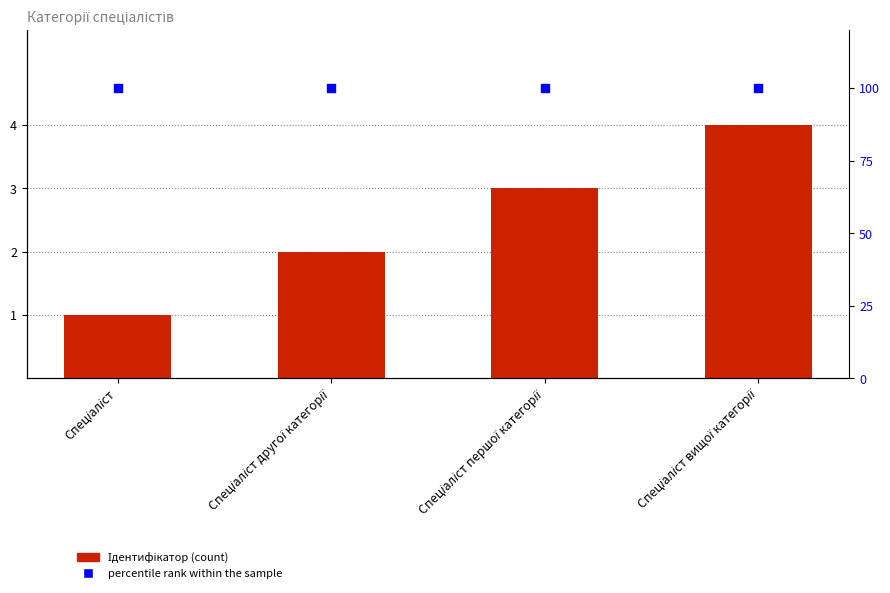

Is the value of Ідентифікатор at Спеціаліст greater than the value of percentile rank within the sample at Спеціаліст другої категорії?

No